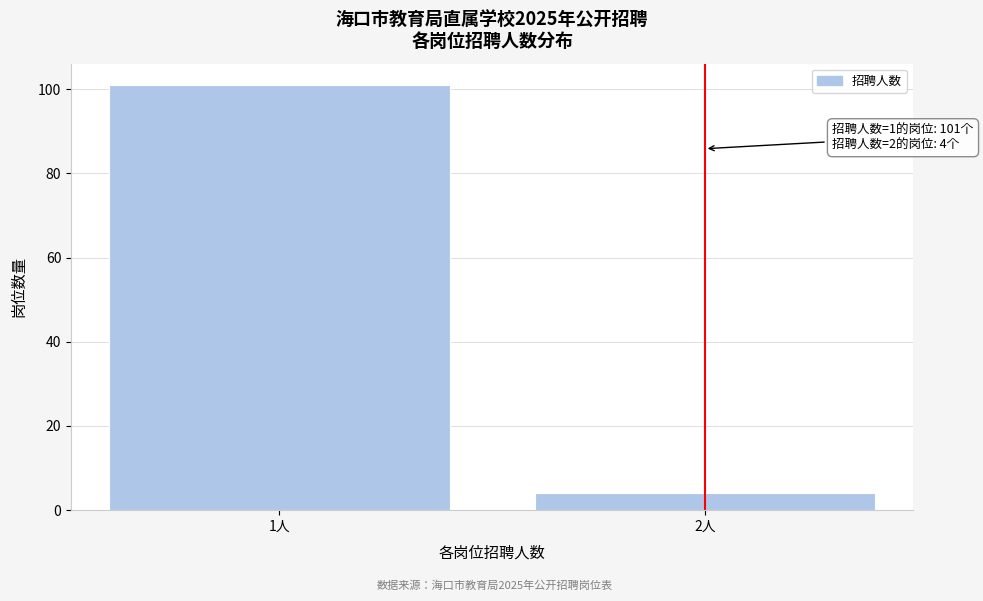

Reading right to left, transcribe all the data shown in this chart.

4	101